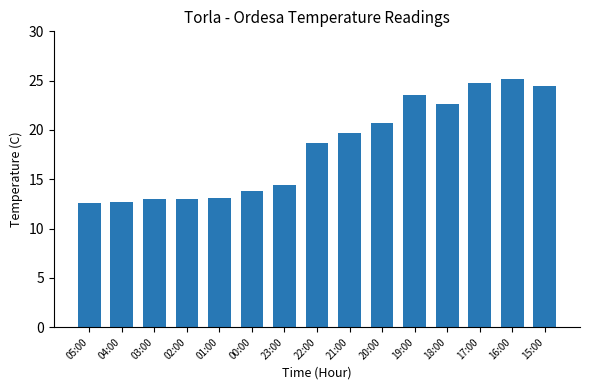

How many data points are above 18?

8